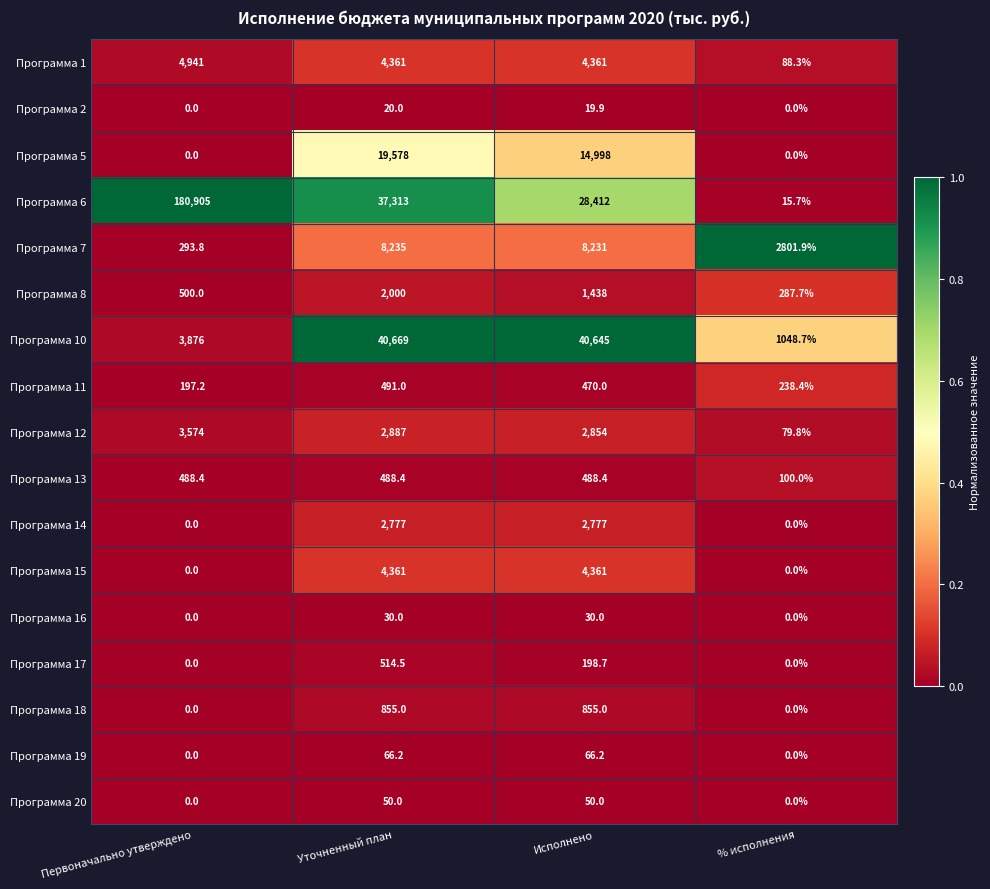

At which category is the sum across all series the highest?

Первоначально утверждено